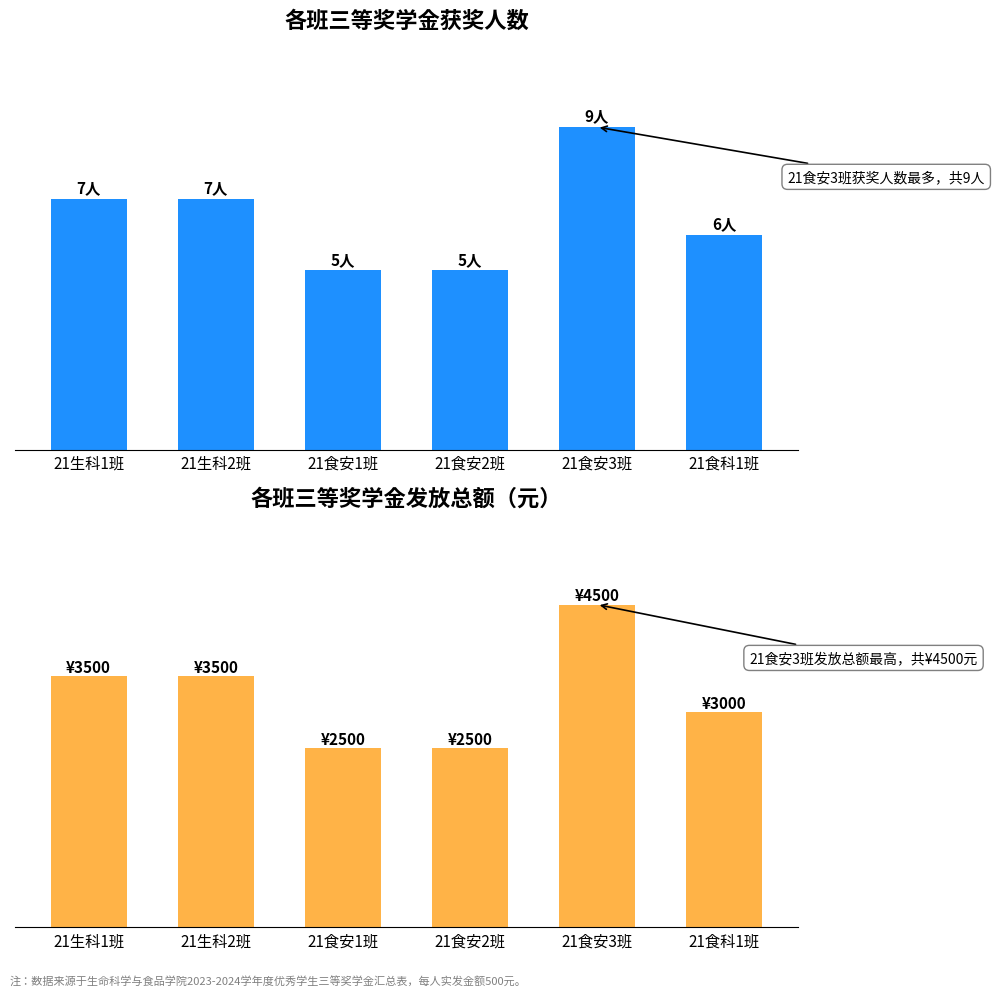

Reading right to left, list all the values displayed in this chart.

获奖人数: 21食科1班=6	21食安3班=9	21食安2班=5	21食安1班=5	21生科2班=7	21生科1班=7
发放总额: 21食科1班=3000	21食安3班=4500	21食安2班=2500	21食安1班=2500	21生科2班=3500	21生科1班=3500